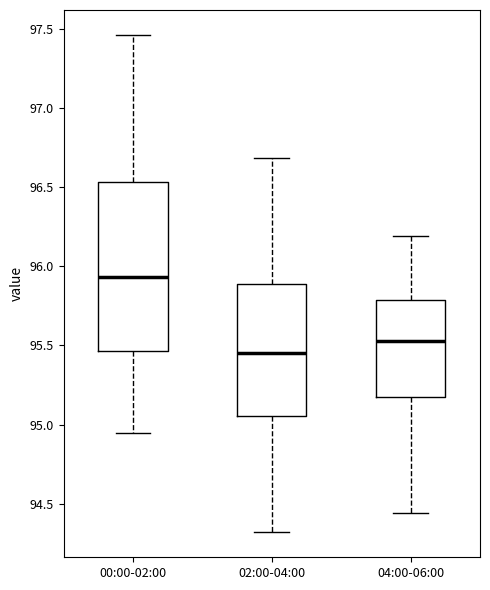

Comparing the boxes themselves (not the whiskers), which one is the tallest?

00:00-02:00